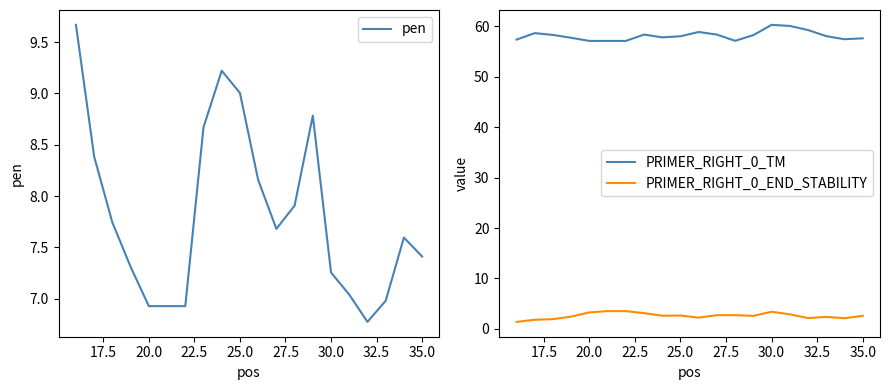

Reading right to left, what are all the values shown in this chart?

pen: 7.4	7.6	7.0	6.8	7.0	7.3	8.8	7.9	7.7	8.2	9.0	9.2	8.7	6.9	6.9	6.9	7.3	7.7	8.4	9.7
PRIMER_RIGHT_0_TM: 57.6	57.4	58.0	59.2	60.0	60.3	58.2	57.1	58.3	58.8	58.0	57.8	58.3	57.1	57.1	57.1	57.7	58.3	58.6	57.3
PRIMER_RIGHT_0_END_STABILITY: 2.6	2.1	2.4	2.1	2.9	3.4	2.6	2.7	2.7	2.2	2.7	2.6	3.1	3.5	3.5	3.3	2.4	1.9	1.8	1.4